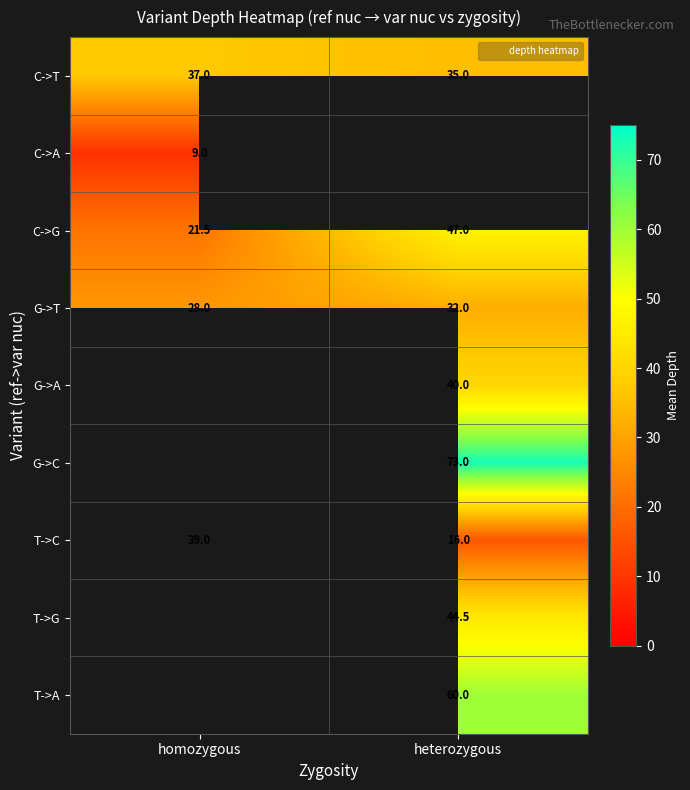

Which series has the largest range (max minus min)?

C->G